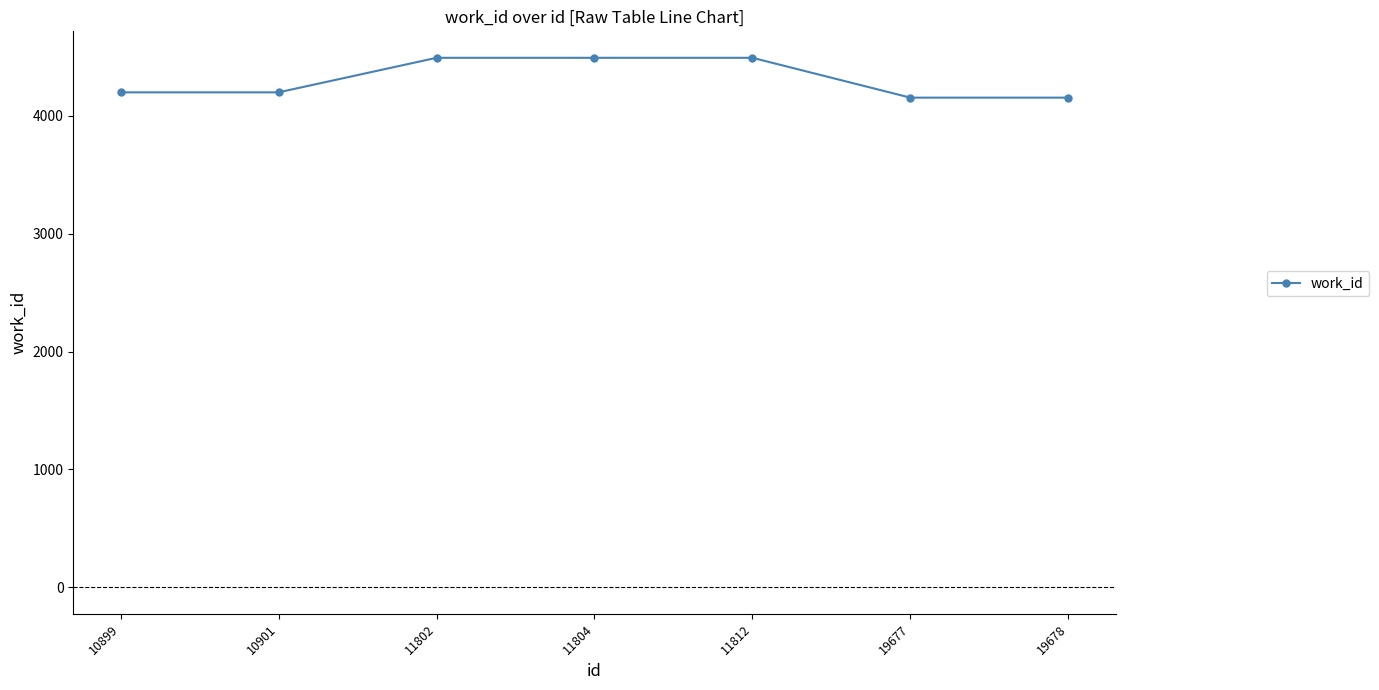

The value at 11812 is 4493. True or false?

True